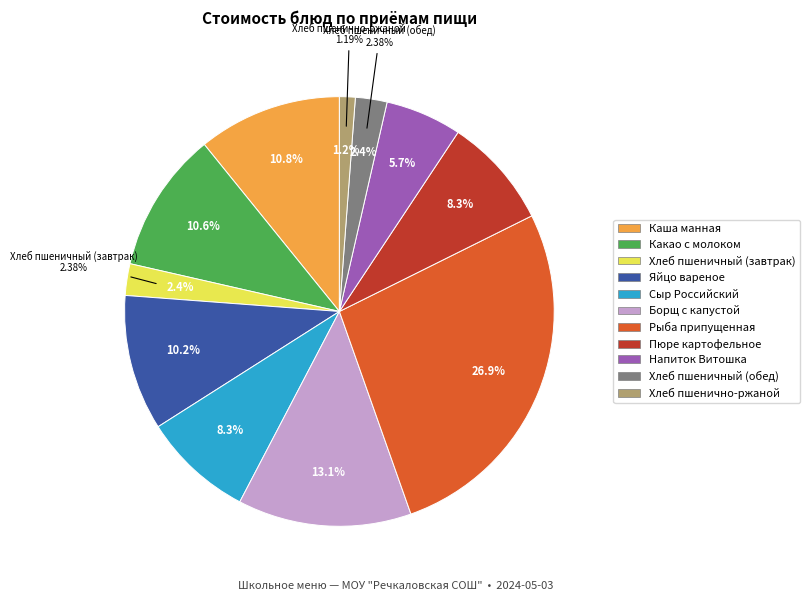

Rank the categories by value from lowest to highest.

Хлеб пшенично-ржаной, Хлеб пшеничный (завтрак), Хлеб пшеничный (обед), Напиток Витошка, Сыр Российский, Пюре картофельное, Яйцо вареное, Какао с молоком, Каша манная, Борщ с капустой, Рыба припущенная